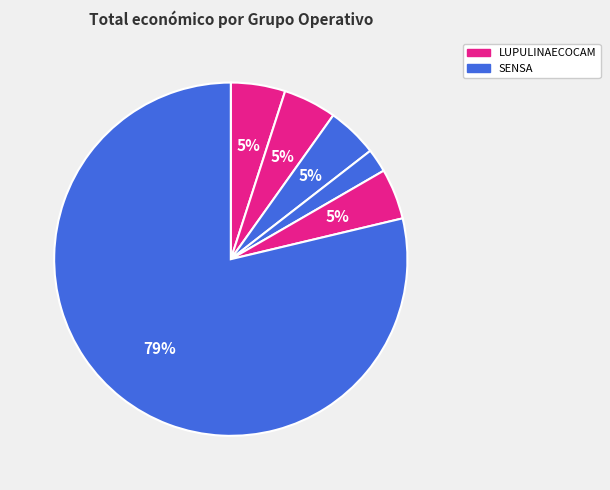

How many slices are in this pie chart?

6